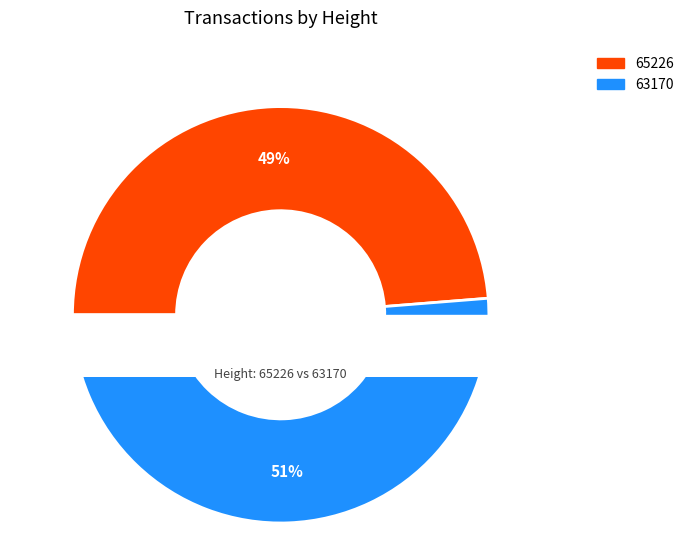

How many segments does this pie chart have?

2